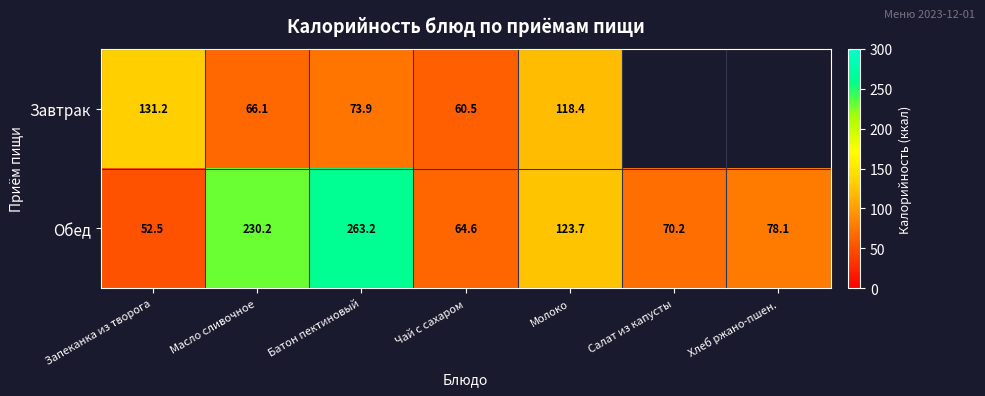

The value of Обед at Запеканка из творога is 81.9. True or false?

False